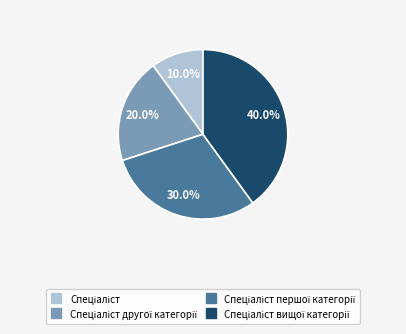

Is there a majority slice in this chart?

No